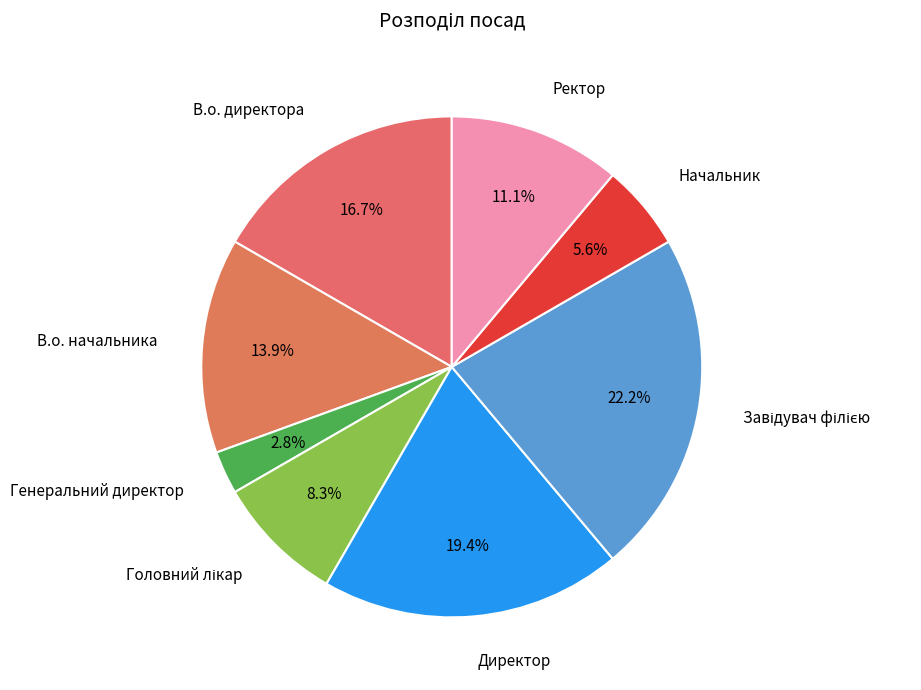

To the nearest percent, what is the difference between the largest and smallest slice percentages?

19%